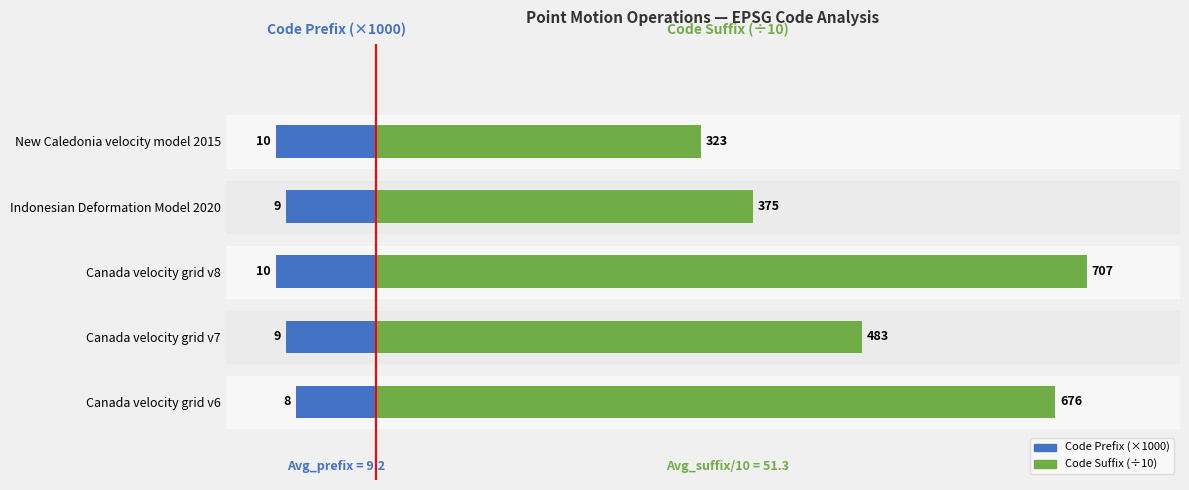

Are the bars horizontal?

Yes